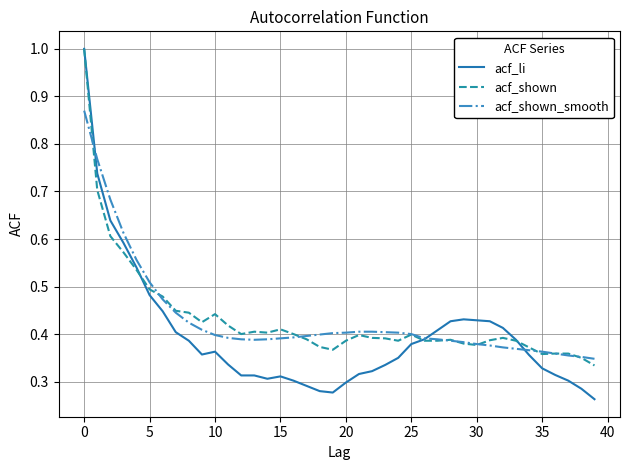

What is the highest value of the acf_li series?

1.0